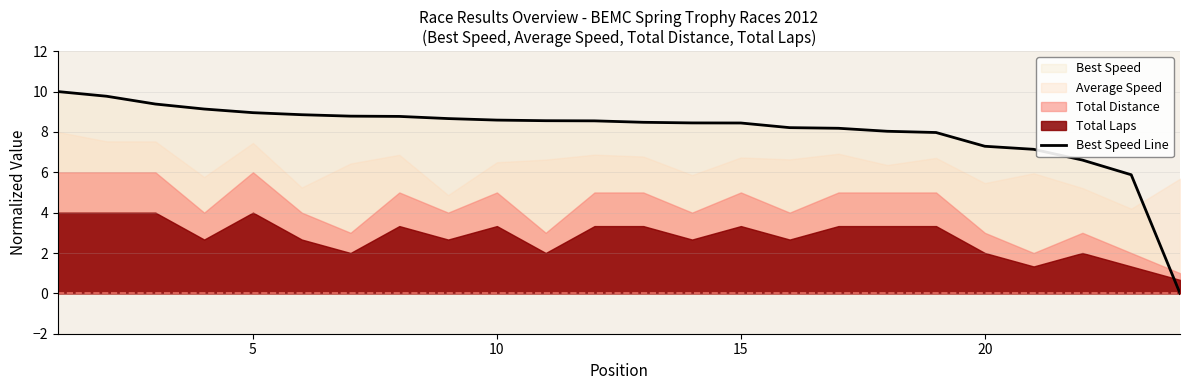

What is the average value?

8.0